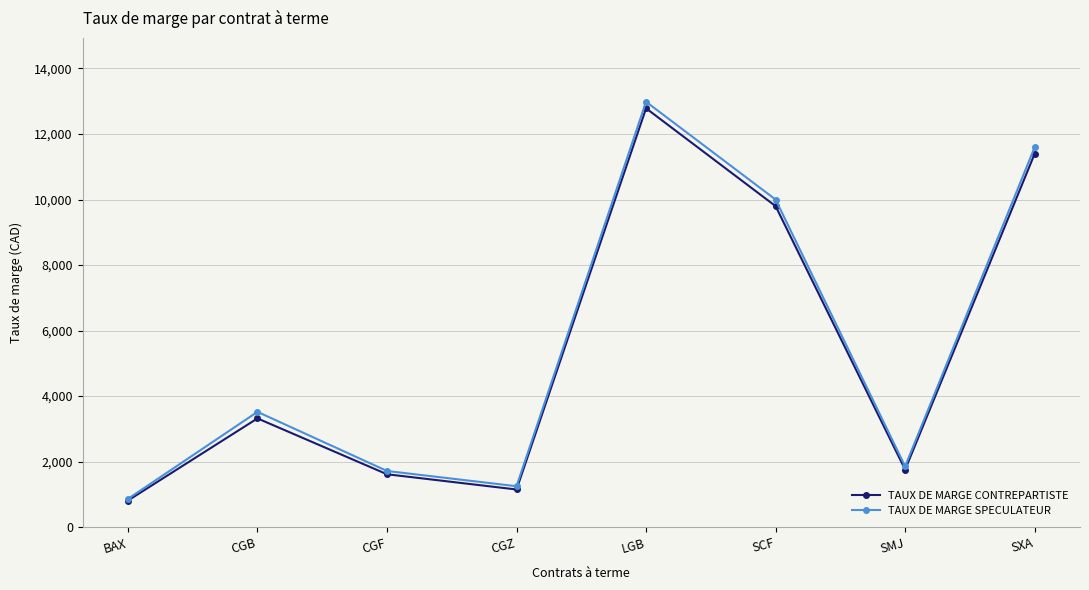

Is it true that TAUX DE MARGE SPECULATEUR equals 1244 at CGB?

False